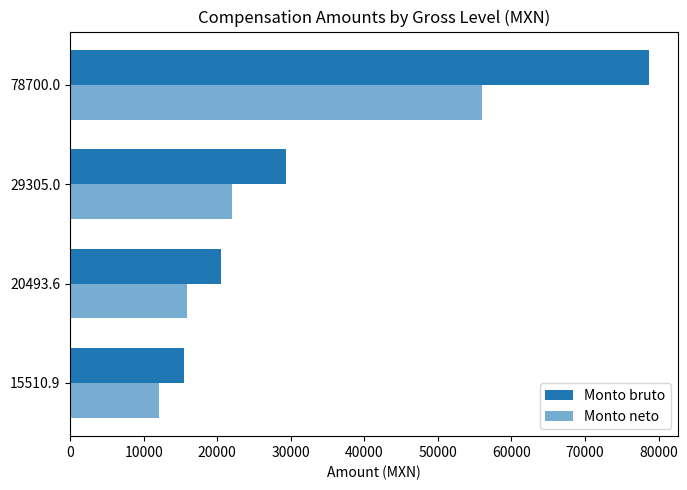

What is the difference between the maximum and minimum values in the Monto neto series?

43968.5